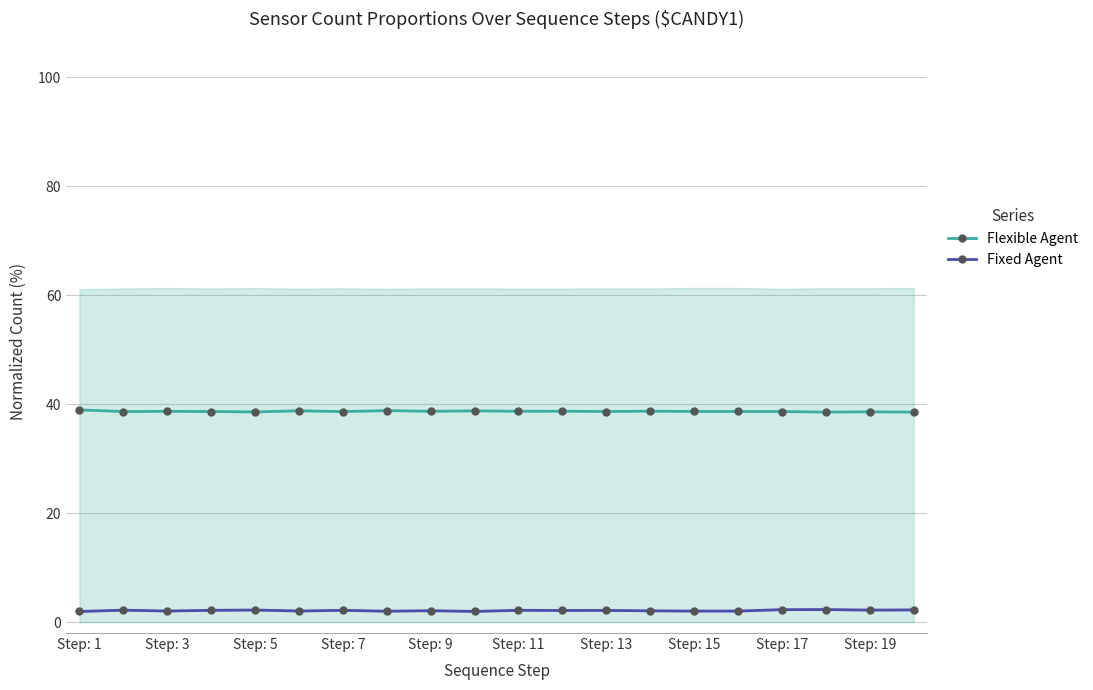

True or false: Flexible Agent has more than 0 points higher than both neighbors.

True